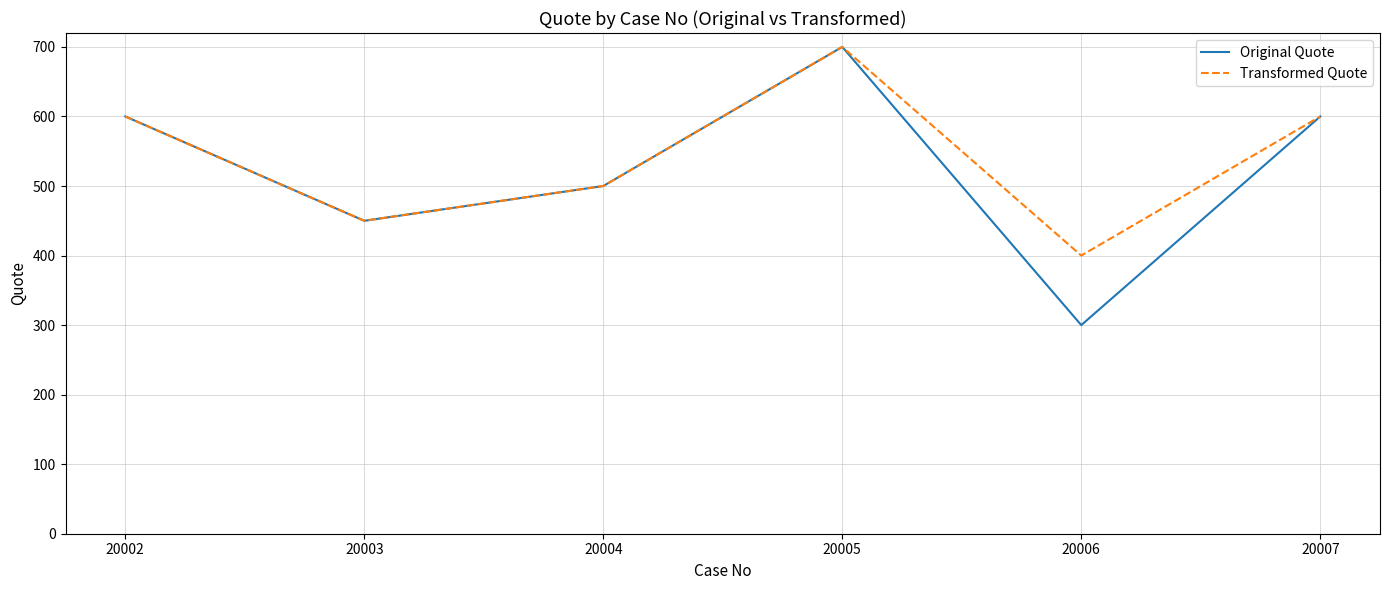

True or false: Original Quote has a value of 139 at 20006.

False